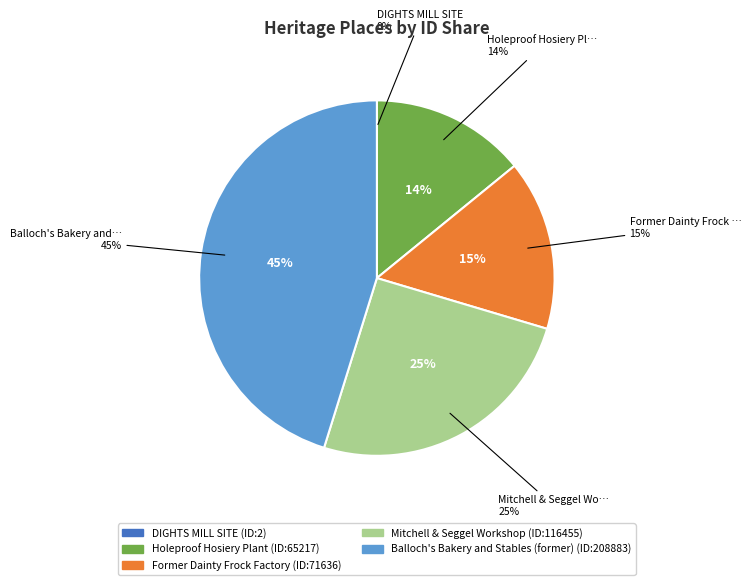

Which slice is the smallest?

DIGHTS MILL SITE